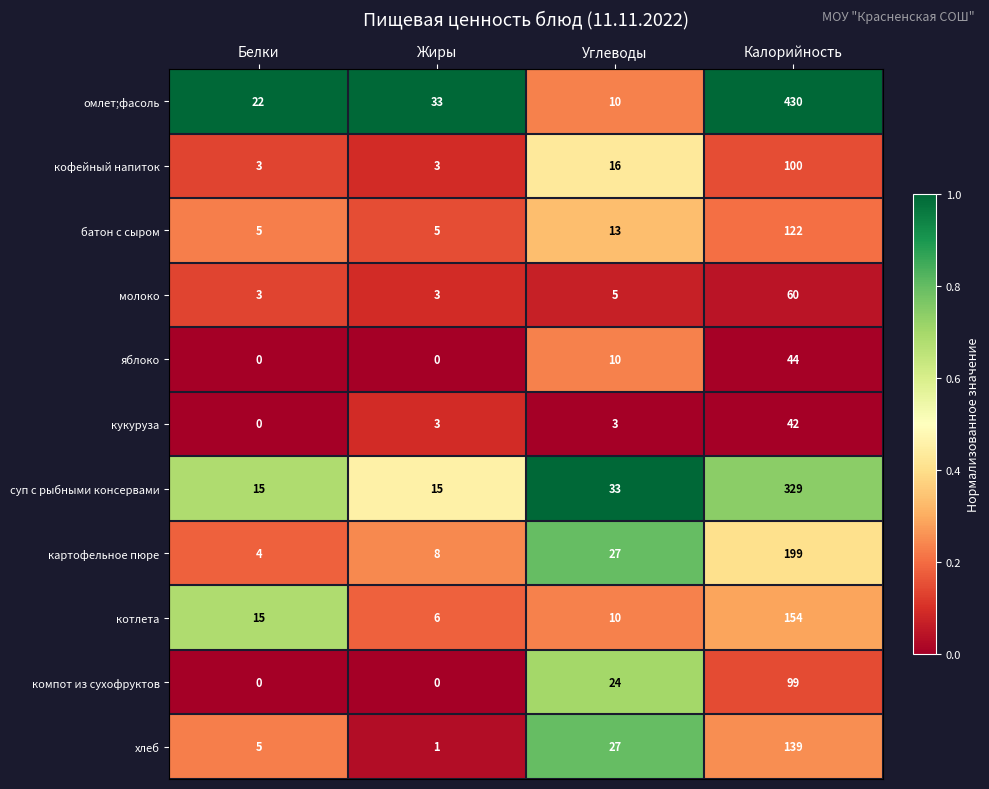

The омлет;фасоль series shows 7 at Белки. True or false?

False